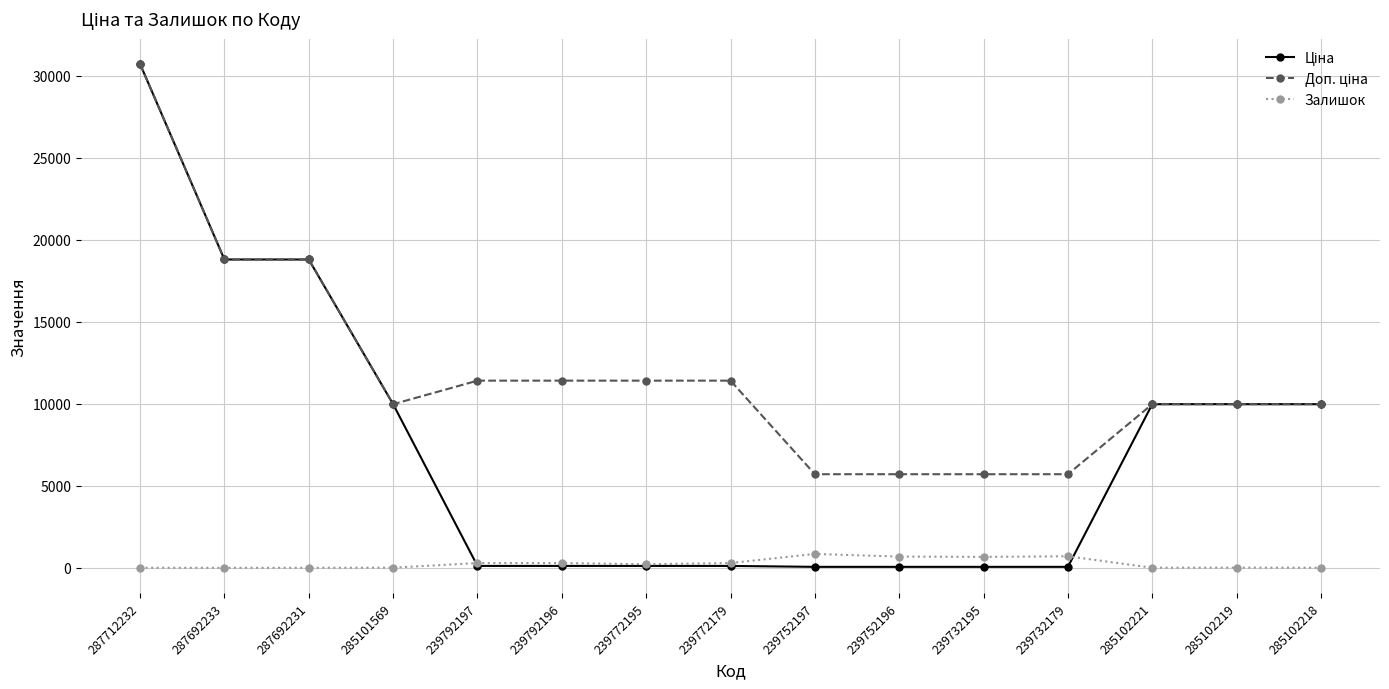

The Залишок series shows 0.0 at 287692231. True or false?

True